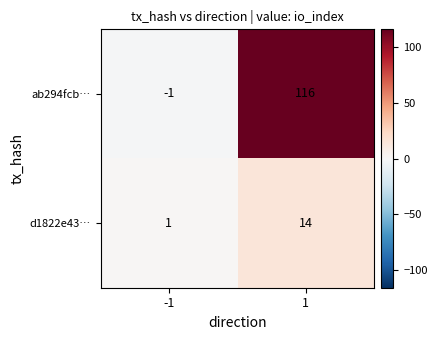

Reading left to right, what are all the values shown in this chart?

ab294fcb…: -1=-1	1=116
d1822e43…: -1=1	1=14